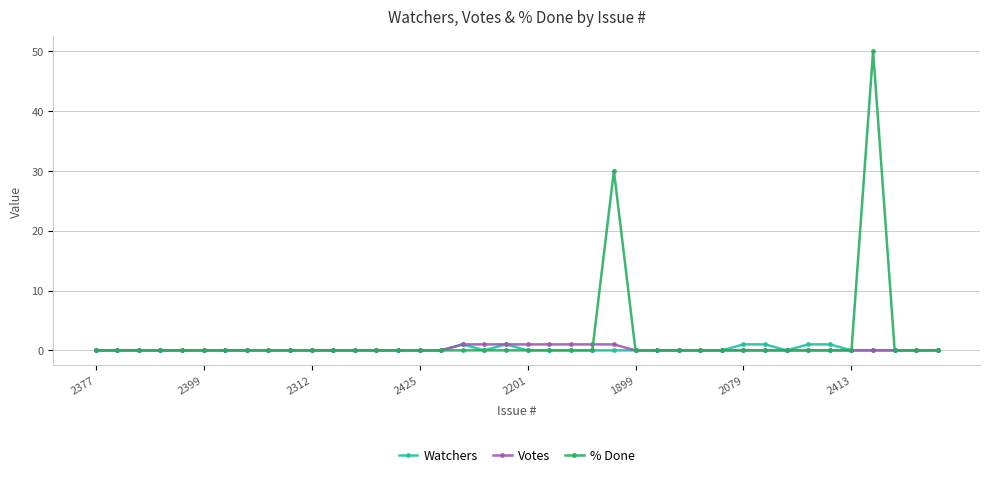

What is the maximum value shown in the chart?

50